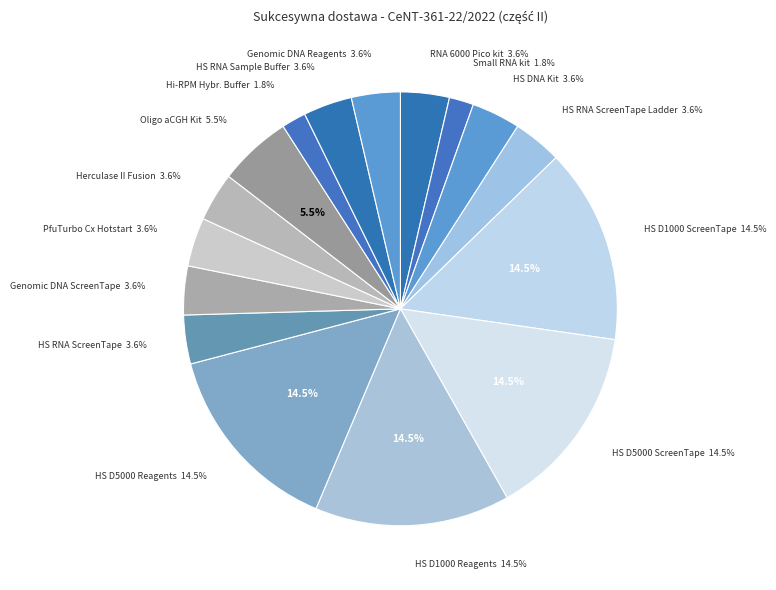

To the nearest percent, what is the combined percentage of PfuTurbo Cx Hotstart DNA Polymerase and High Sensitivity D5000 Reagents?

18%